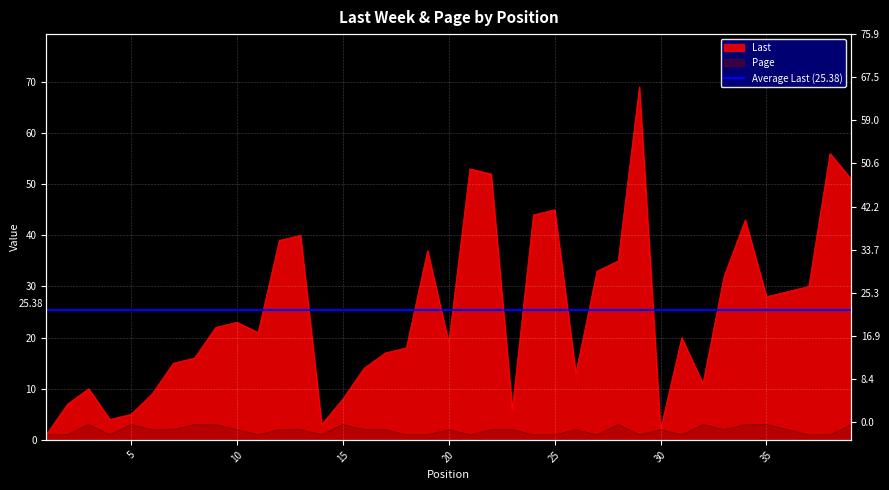

How many lines are shown in the chart?

2